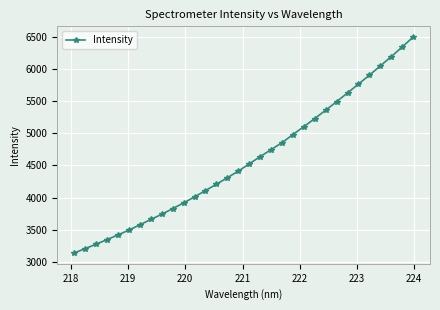

What is the value of the 23rd point from the left?

5232.6